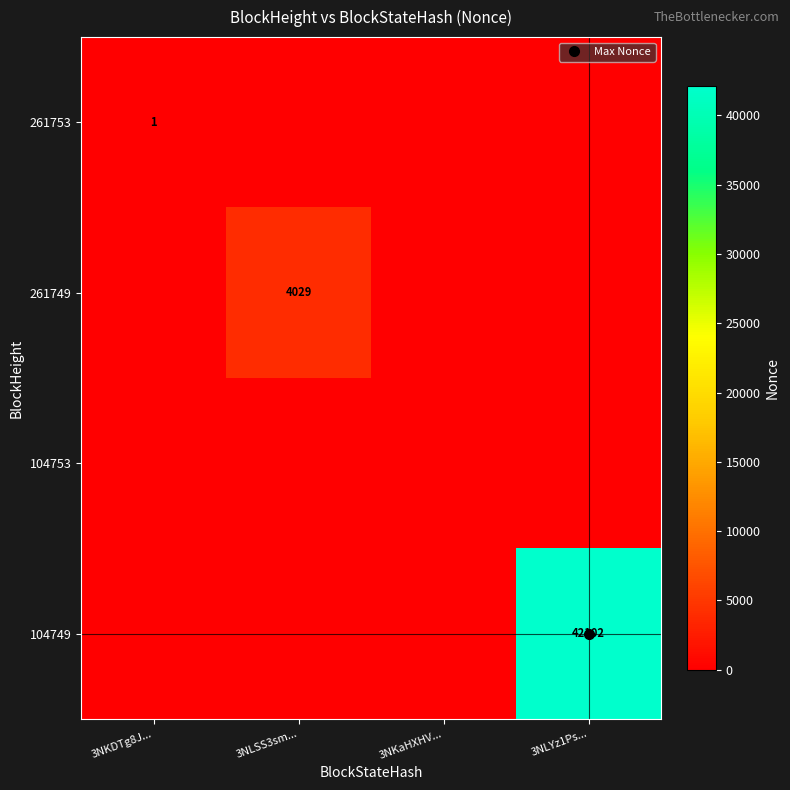

Between 3NLYz1Ps... and 3NKaHXHV..., which is larger?

3NLYz1Ps...